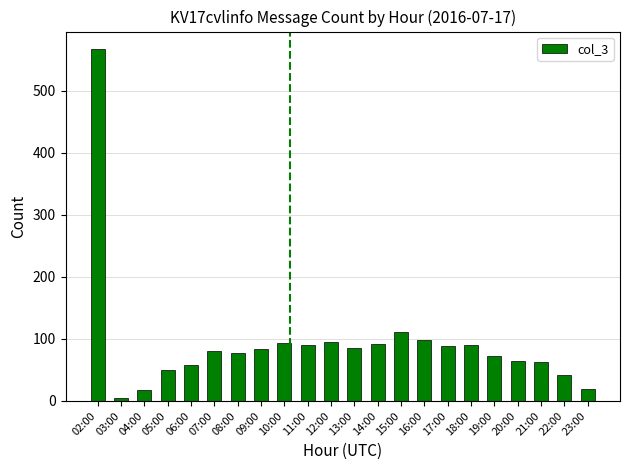

What is the ratio of the value at 22:00 to the value at 18:00?

0.5